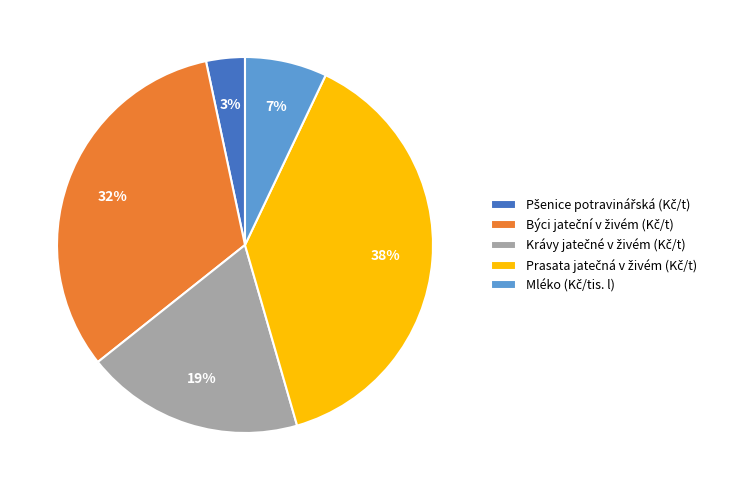

To the nearest percent, what is the average slice percentage?

20%